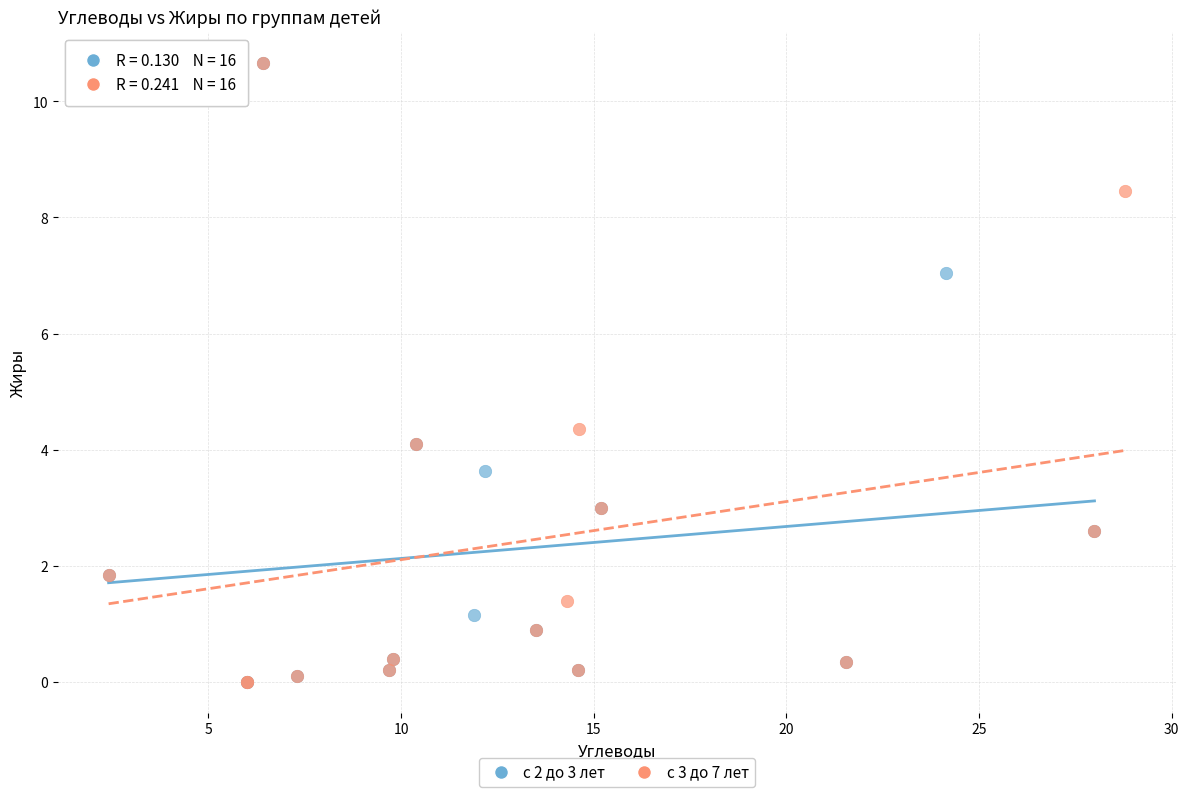

What are all the series names shown in the legend?

с 2 до 3 лет, с 3 до 7 лет